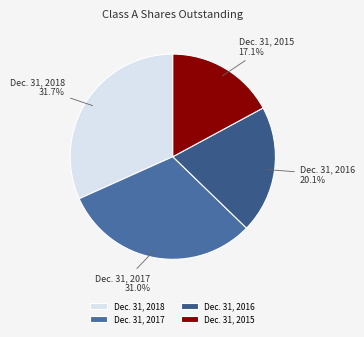

Which has a higher value, Dec. 31, 2016 or Dec. 31, 2015?

Dec. 31, 2016